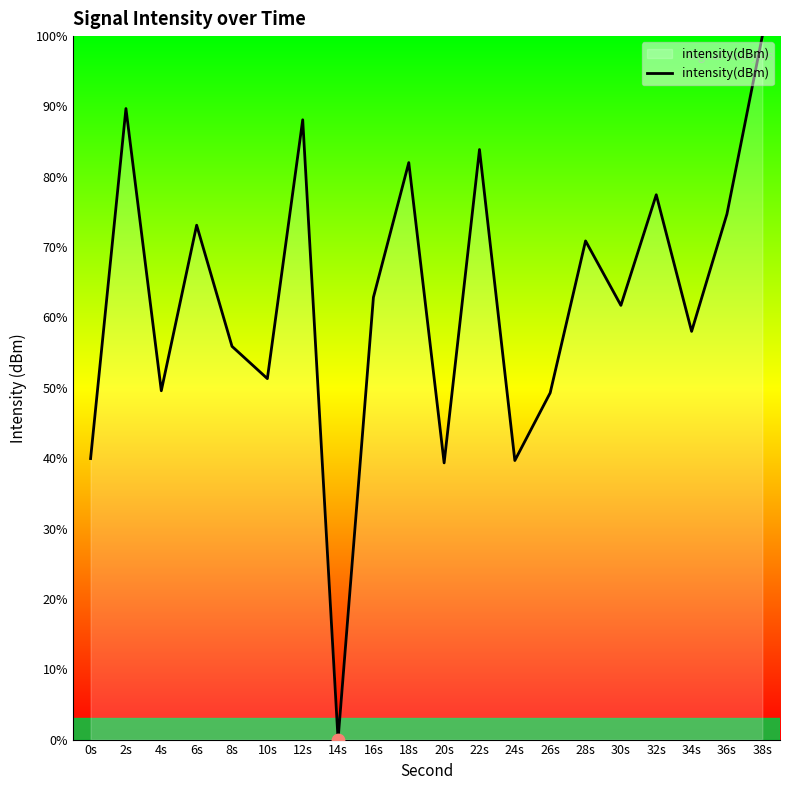

What is the change in value from 2s to 28s?

-18.8